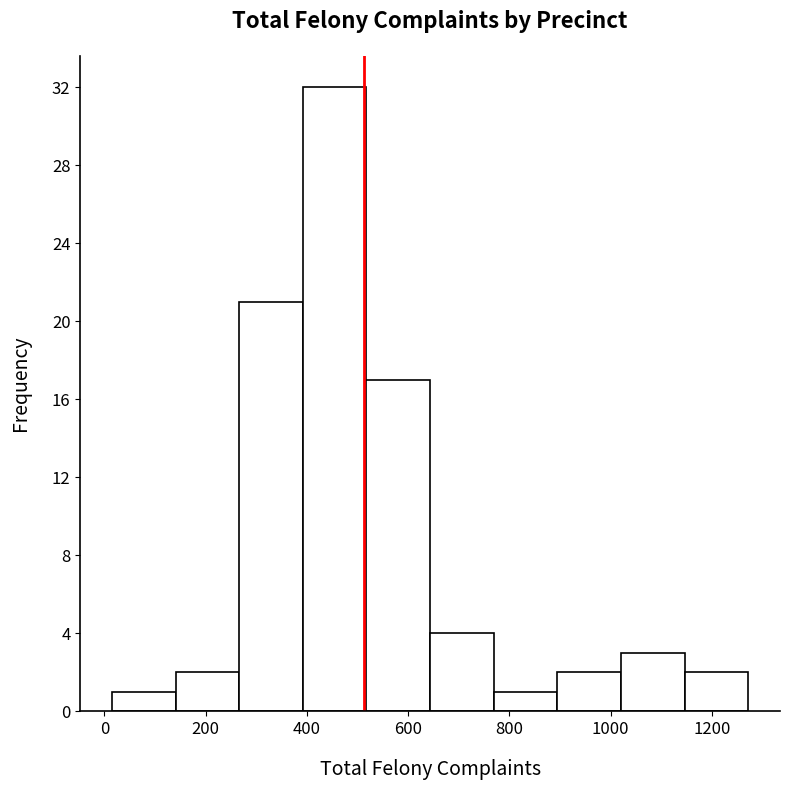

Reading left to right, transcribe this chart: for each bar, give the range it covers on the x-axis and its height. Neither the bar edges nor the heights are printed on the chart, so give them approximately, as read against the axes.

20 to 140: 1
140 to 260: 2
260 to 400: 21
400 to 520: 32
520 to 640: 17
640 to 760: 4
760 to 900: 1
900 to 1020: 2
1020 to 1140: 3
1140 to 1280: 2